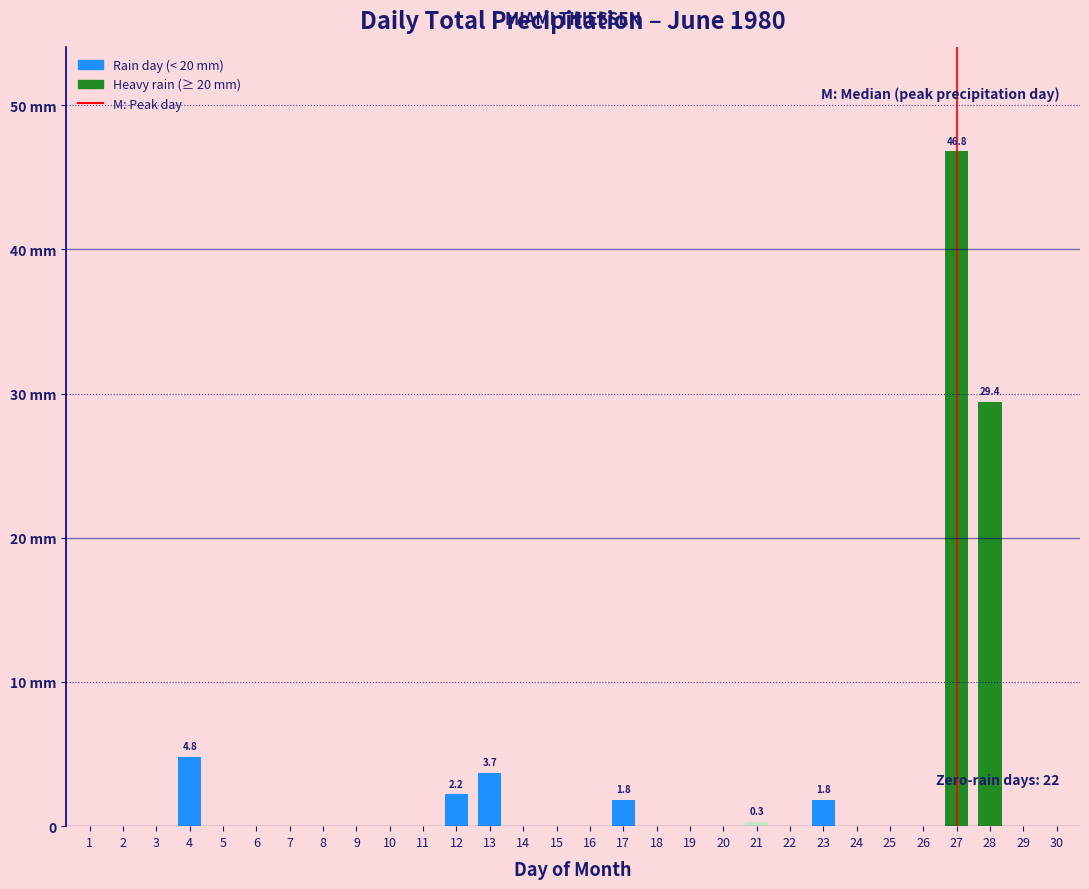

Are the bars horizontal?

No